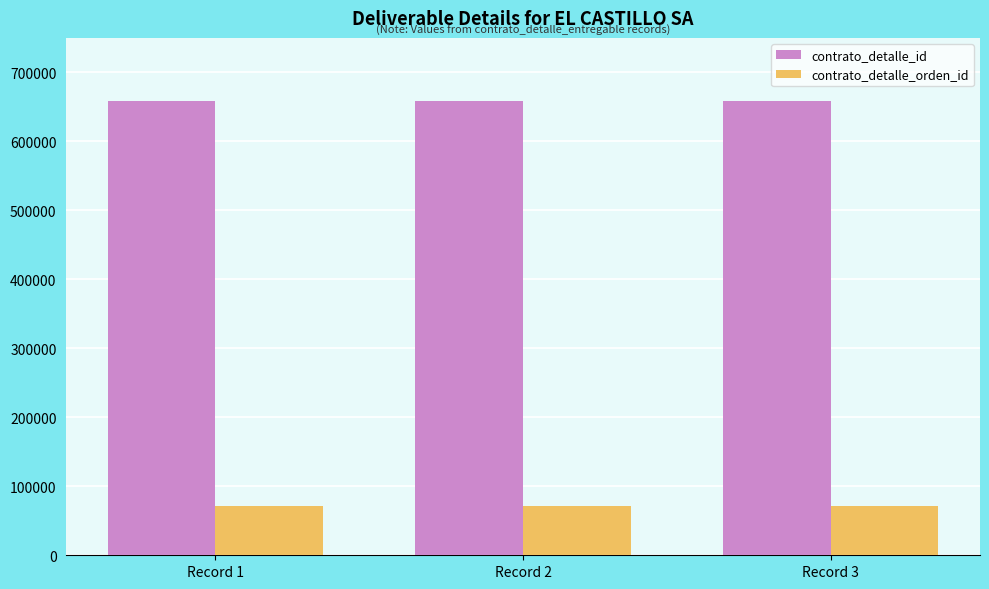

What is the value of the contrato_detalle_id bar at the 3rd from the left?

658056